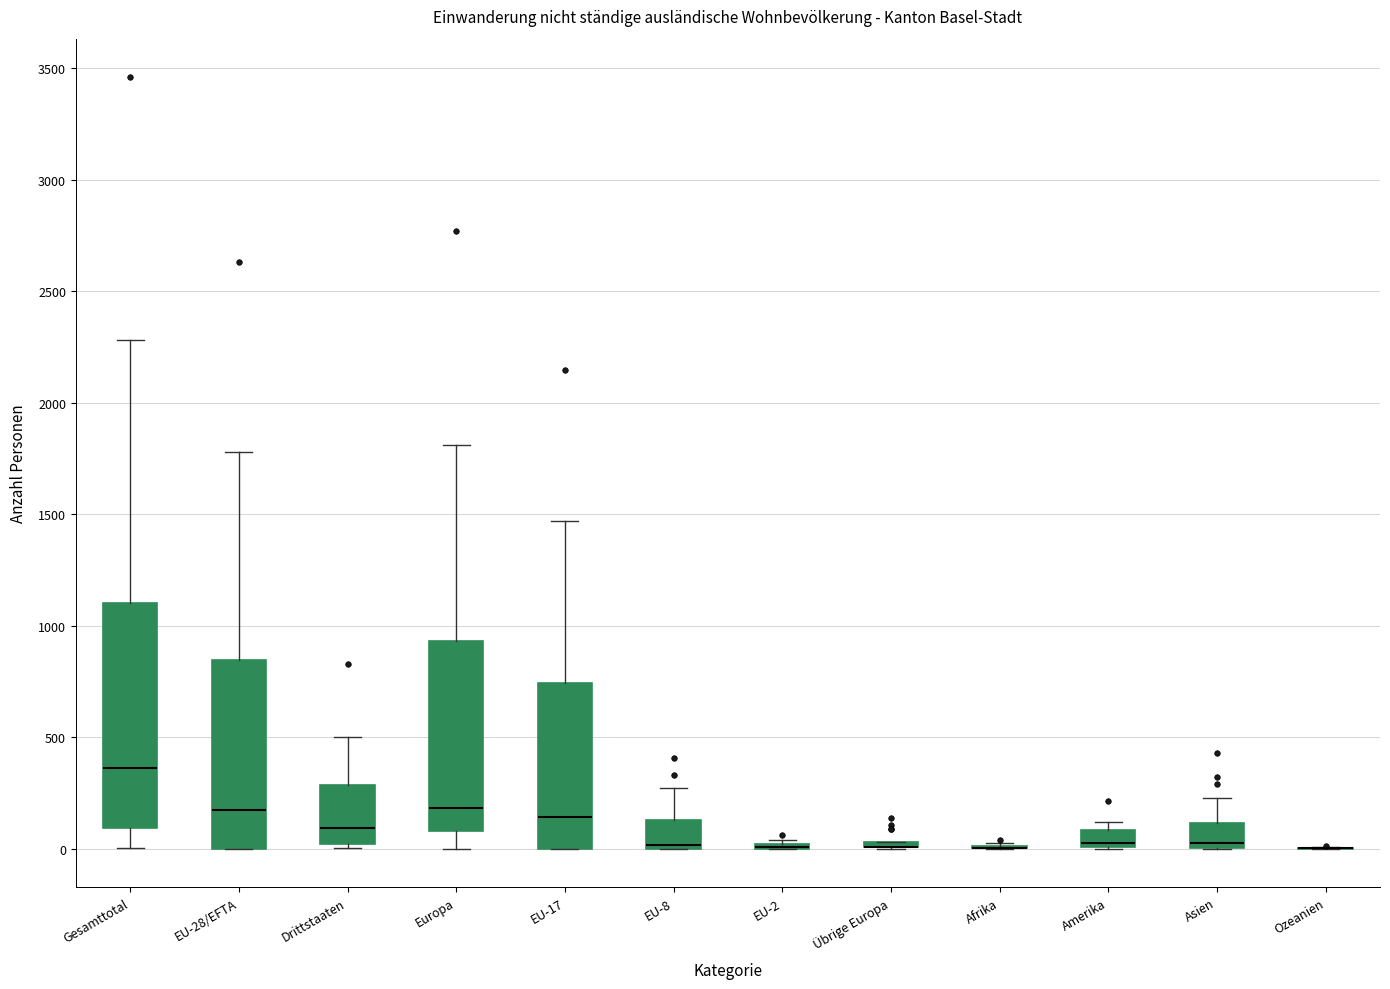

Reading left to right, read every box against the y-axis: the position of its median line, the range the box covers, and the ends of its whiskers. The values are not printed on the chart, so give them approximately, as read against the axis.

Gesamttotal: median 350, box 100 to 1100, whiskers 0 to 2300
EU-28/EFTA: median 150, box 0 to 850, whiskers 0 to 1800
Drittstaaten: median 100, box 0 to 300, whiskers 0 (just below the box's lower edge) to 500
Europa: median 200, box 100 to 950, whiskers 0 to 1800
EU-17: median 150, box 0 to 750, whiskers 0 to 1450
EU-8: median 0 (just above the box's lower edge), box 0 to 150, whiskers 0 to 250
EU-2: box collapsed to a line at 0, whiskers 0 to 50
Übrige Europa: box collapsed to a line at 0, whiskers 0 to 50
Afrika: box collapsed to a line at 0, whiskers 0 to 0
Amerika: median 0 (just above the box's lower edge), box 0 to 100, whiskers 0 to 100 (just above the box's upper edge)
Asien: median 0 (just above the box's lower edge), box 0 to 100, whiskers 0 to 250
Ozeanien: box collapsed to a line at 0, whiskers 0 to 0